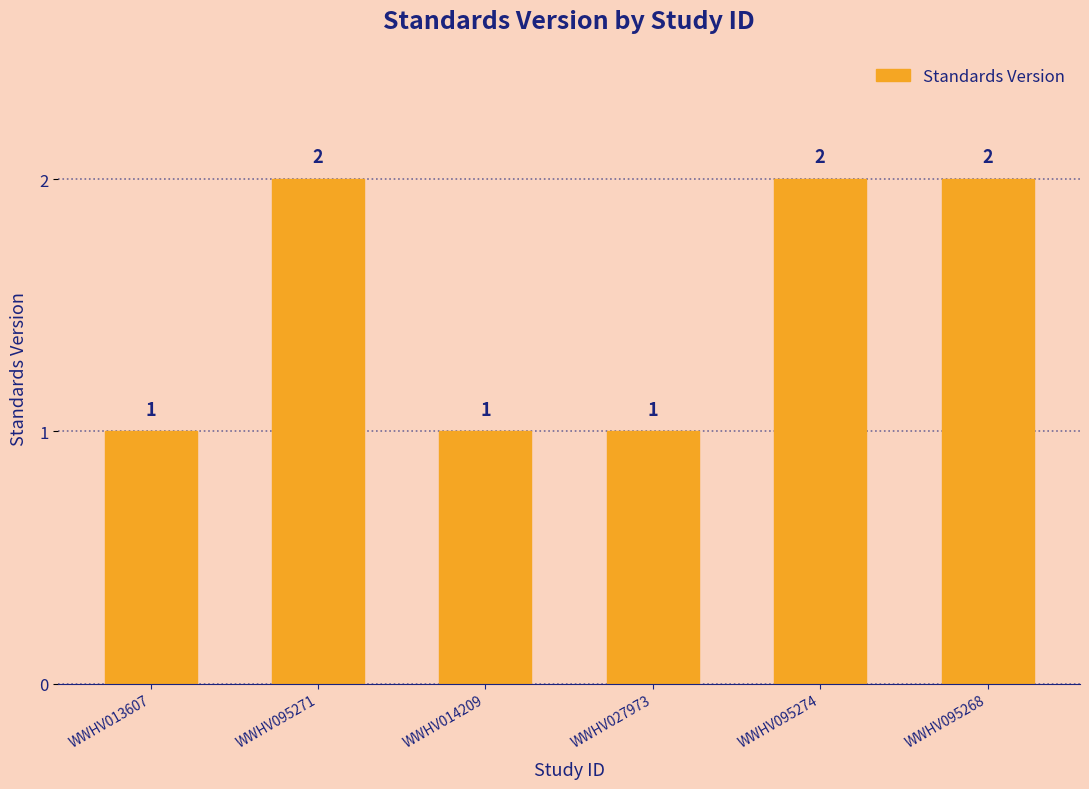

What is the average value?

2